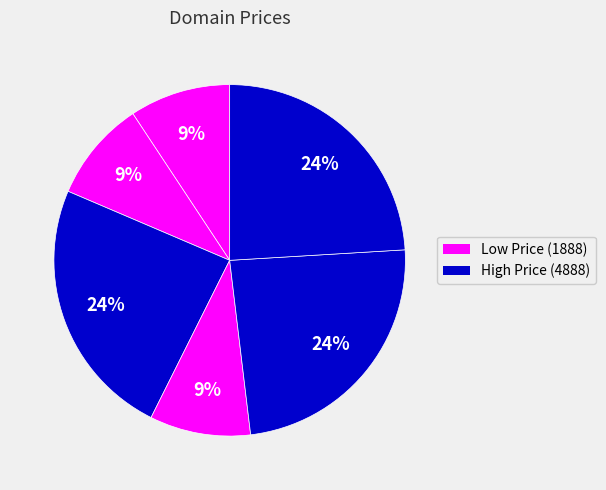

Count the number of slices in the pie.

6